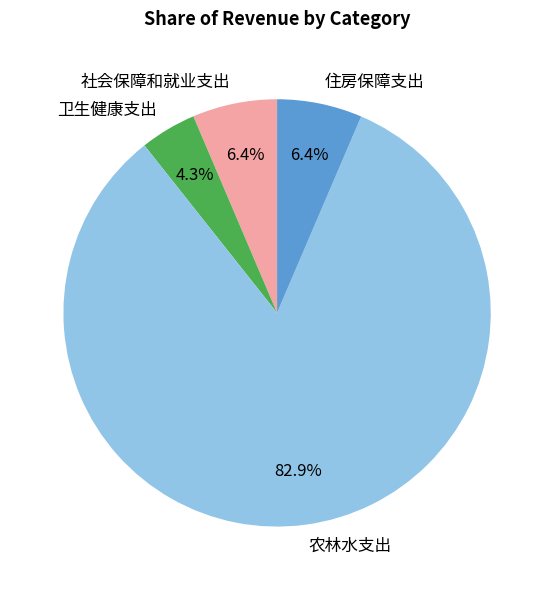

To the nearest percent, what portion does 农林水支出 represent?

83%